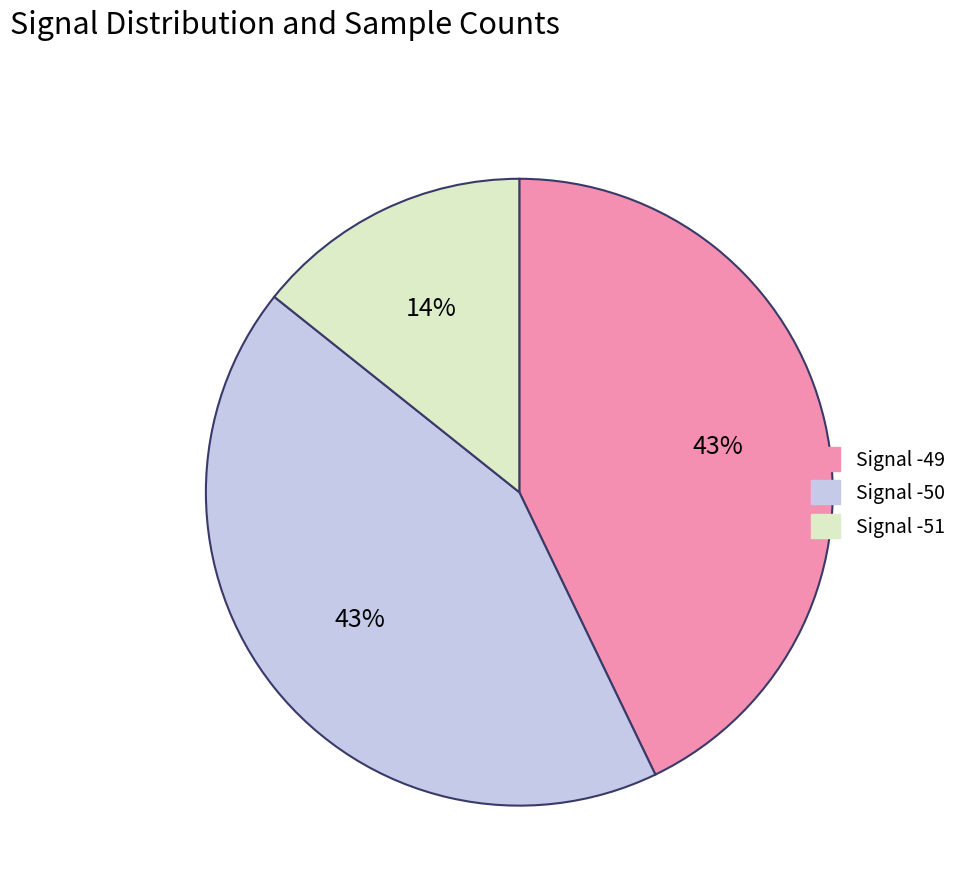

To the nearest percent, what is the difference between the largest and smallest slice percentages?

29%